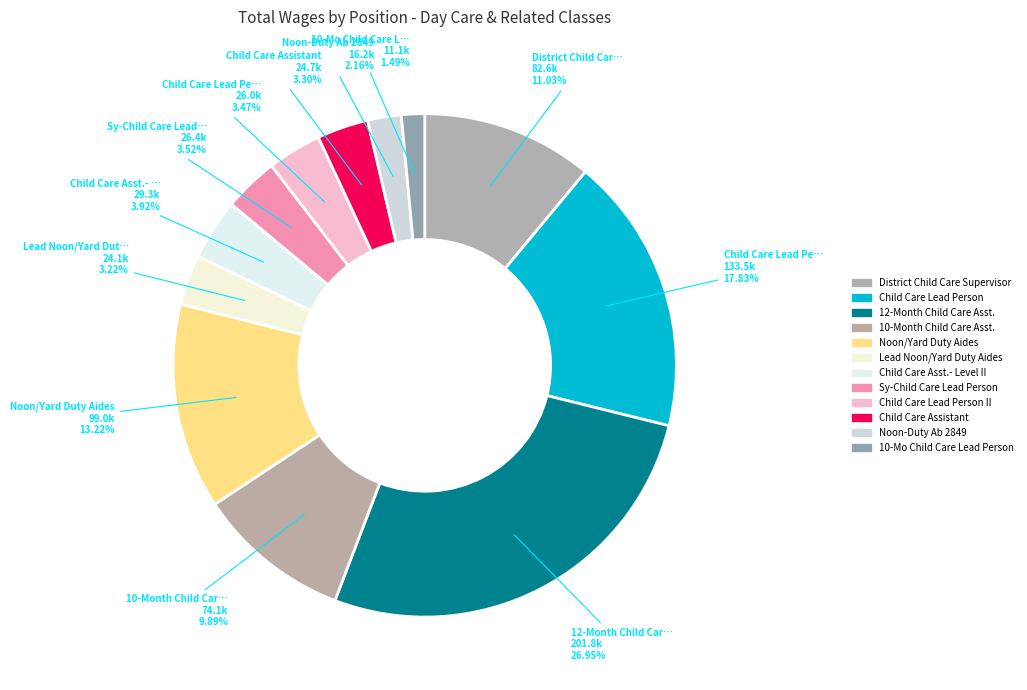

How many segments does this pie chart have?

12